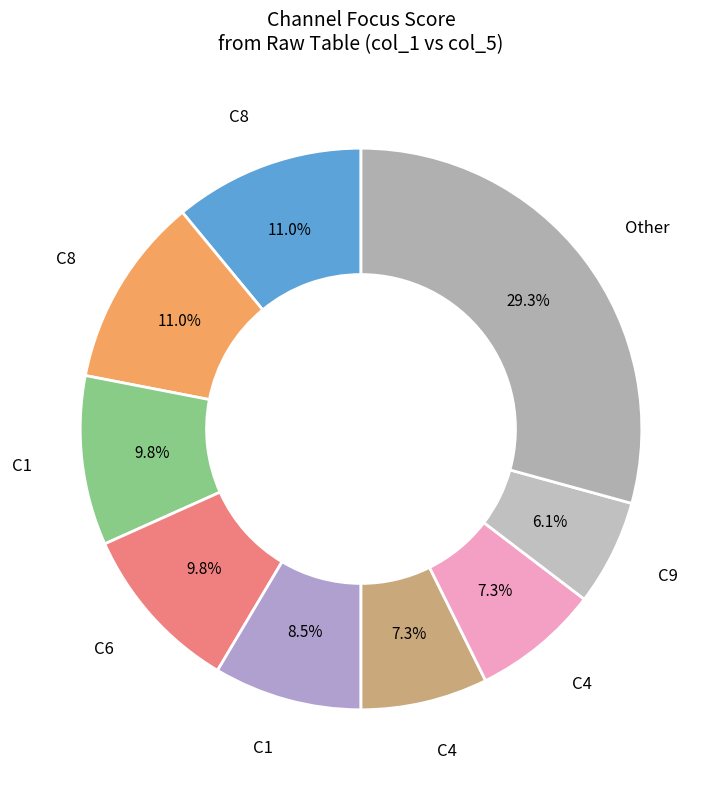

Count the number of slices in the pie.

9